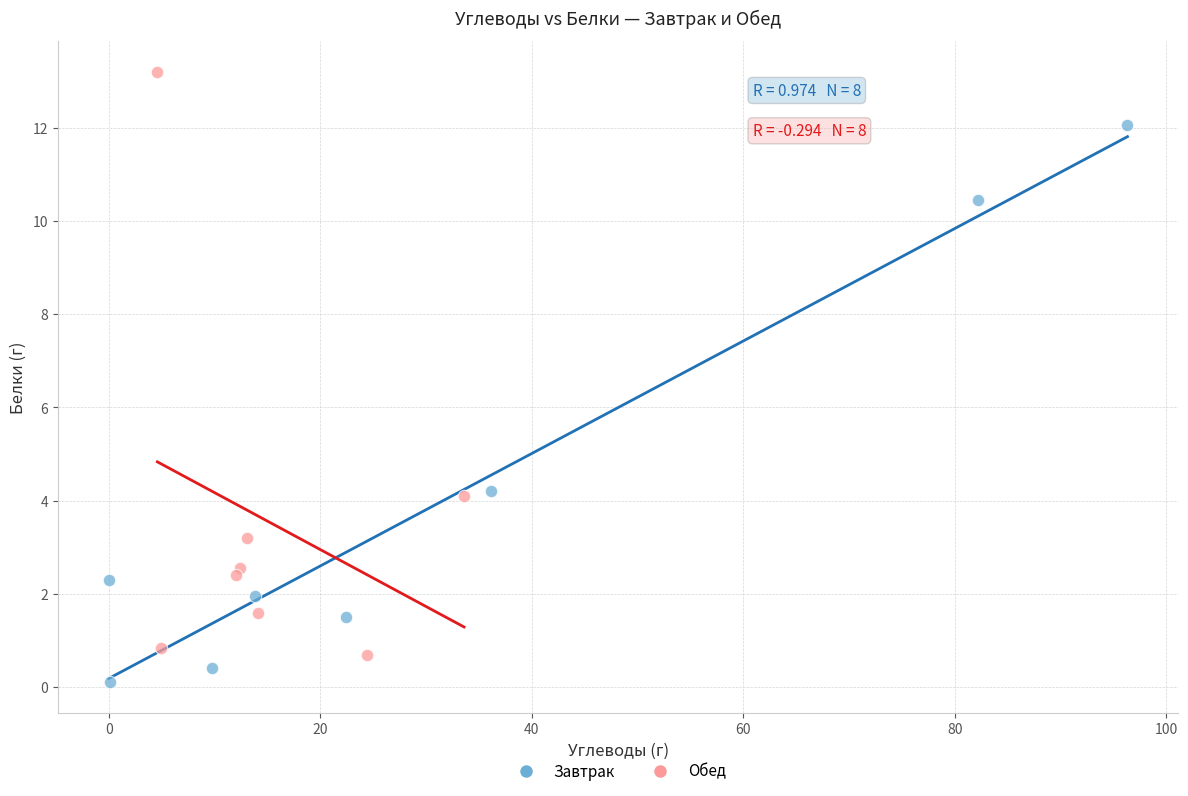

Which series contains the lowest Y value?

Завтрак